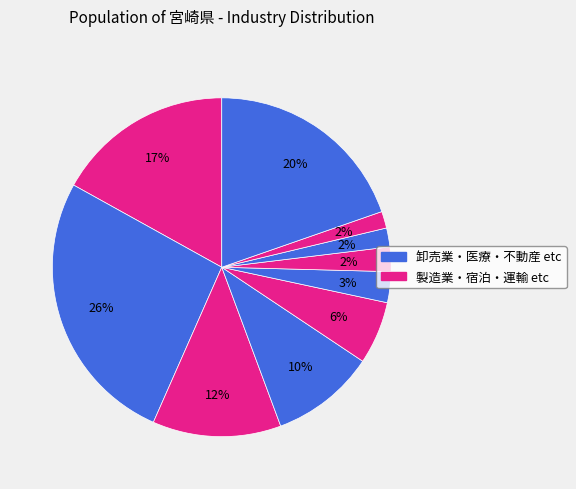

Is there a majority slice in this chart?

No